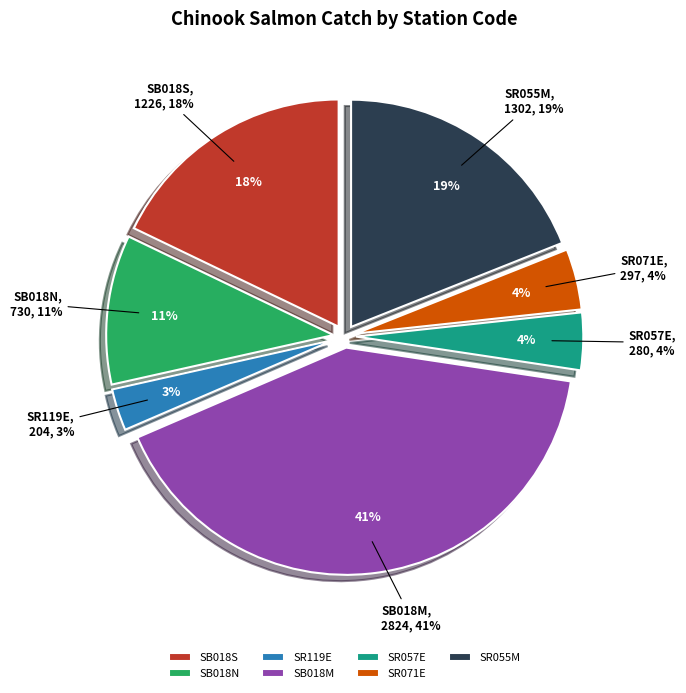

Is it true that 30 is 12% of the pie?

False